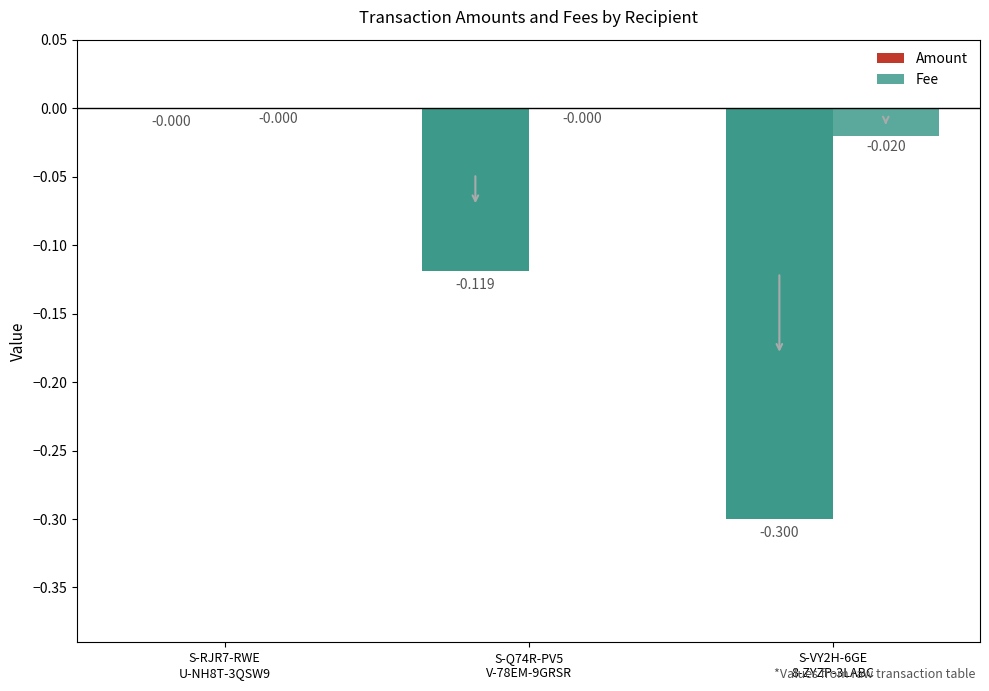

What is the sum of the Amount values at S-RJR7-RWE
U-NH8T-3QSW9 and S-VY2H-6GE
8-ZYZP-3LABC?

-0.3